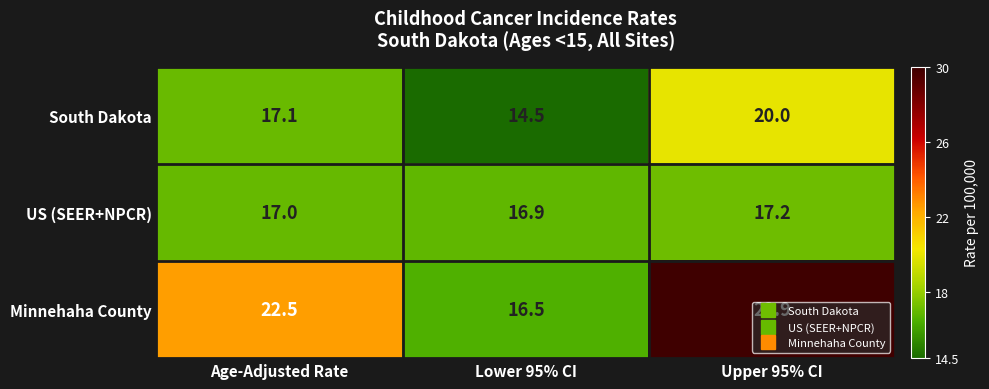

Is it true that South Dakota equals 23.4 at Lower 95% CI?

False